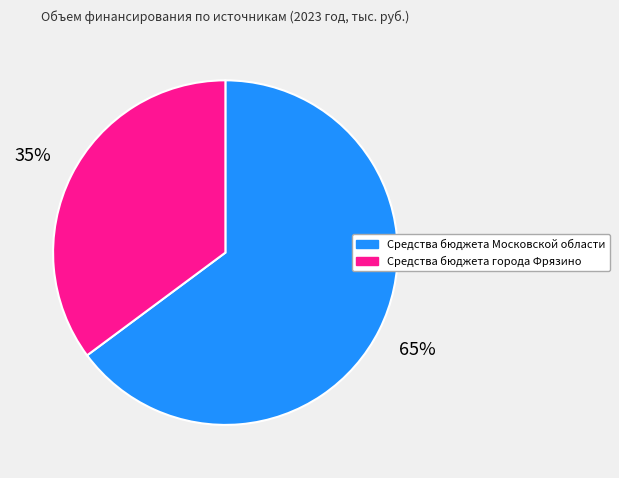

Rank the categories by value from lowest to highest.

Средства бюджета города Фрязино, Средства бюджета Московской области